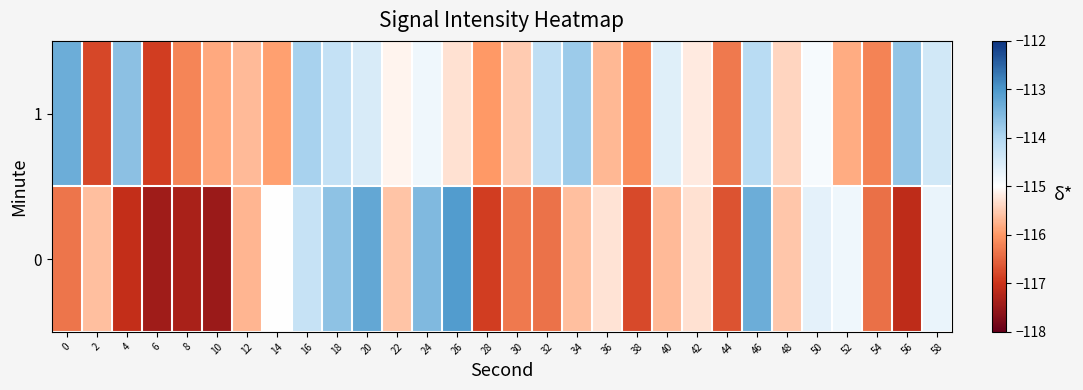

At which category is the sum across all series the highest?

46